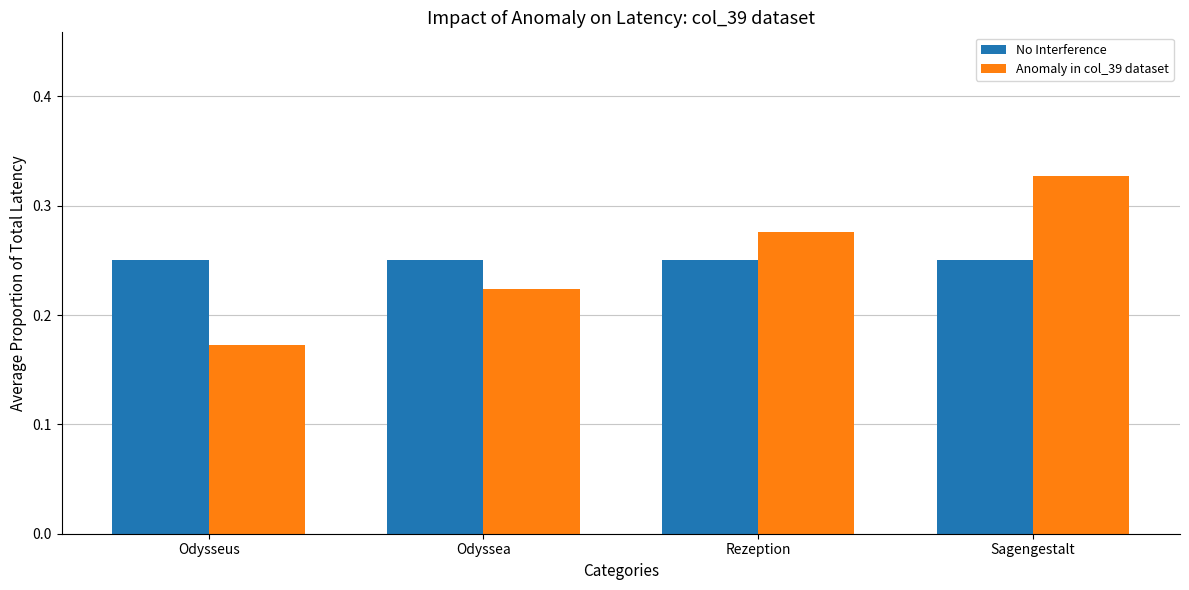

What is the sum of the Anomaly in col_39 dataset values at Odysseus and Rezeption?

0.4